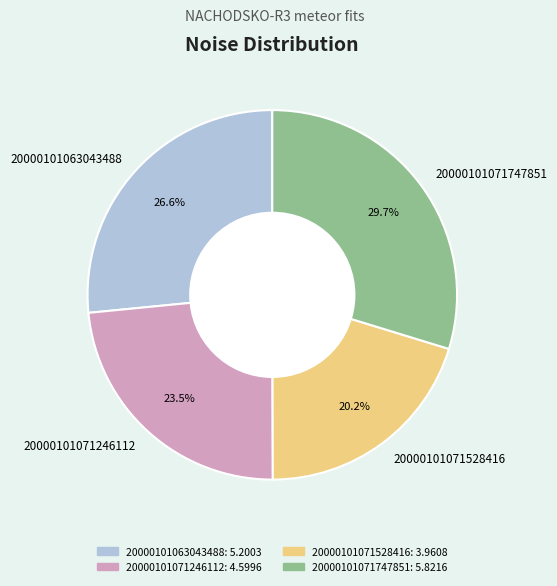

What percentage do 20000101071246112 and 20000101071747851 together represent?

53.2%